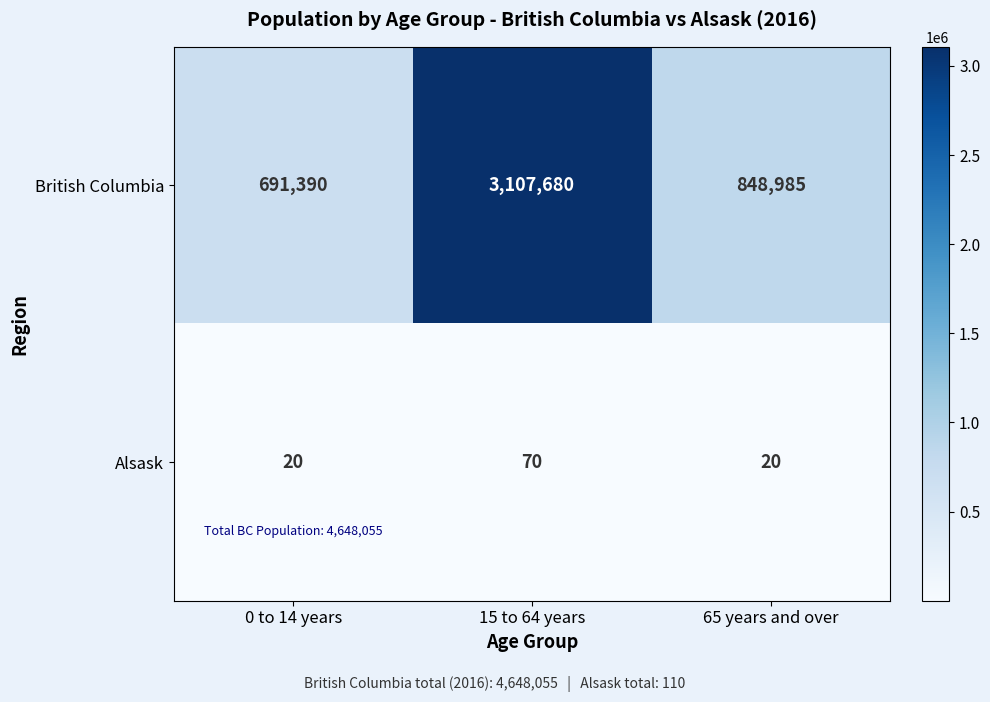

The Alsask series shows 20 at 0 to 14 years. True or false?

True